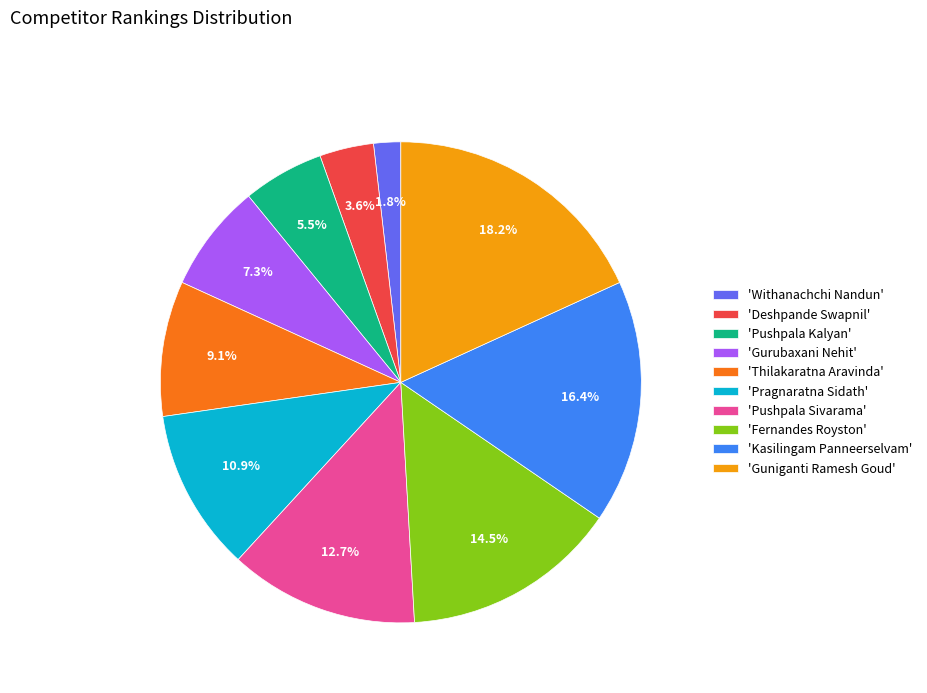

Rank the categories by value from lowest to highest.

'Withanachchi Nandun', 'Deshpande Swapnil', 'Pushpala Kalyan', 'Gurubaxani Nehit', 'Thilakaratna Aravinda', 'Pragnaratna Sidath', 'Pushpala Sivarama', 'Fernandes Royston', 'Kasilingam Panneerselvam', 'Guniganti Ramesh Goud'